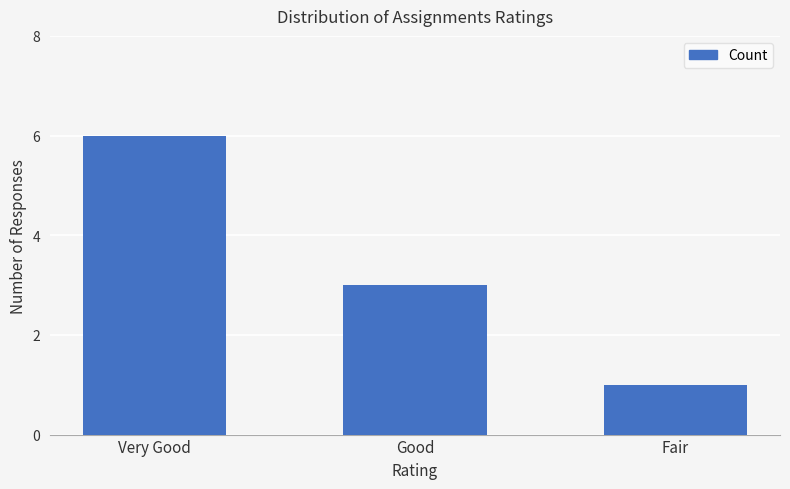

What is the value of the 1st bar from the left?

6